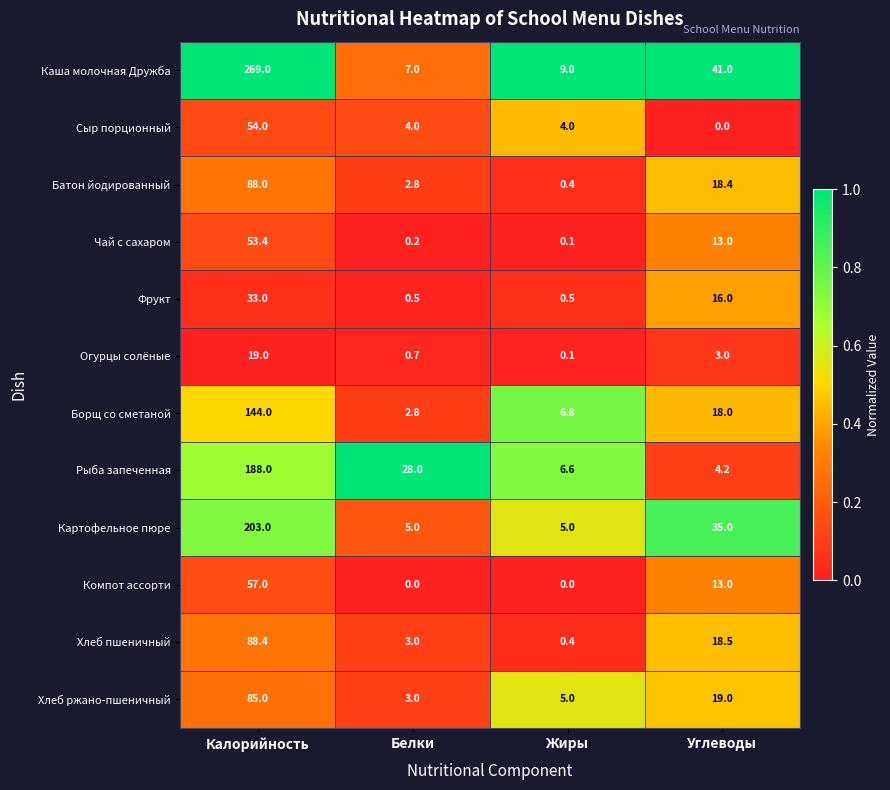

What is the sum of the Чай с сахаром values at Белки and Жиры?

0.3